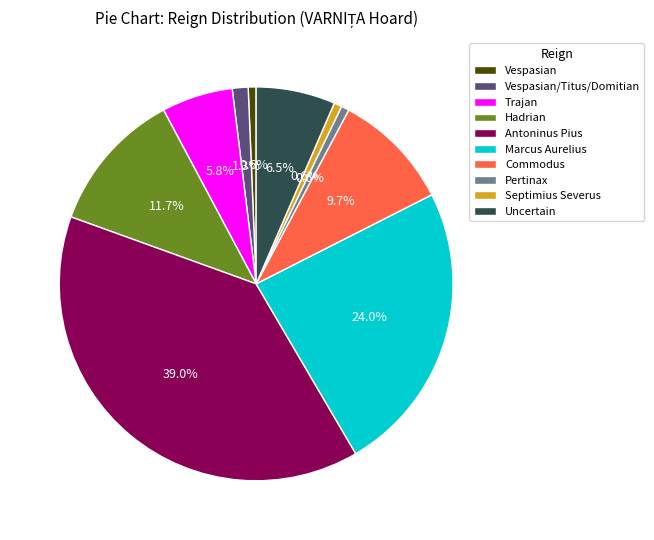

What is the total percentage of Septimius Severus and Vespasian/Titus/Domitian?

1.9%